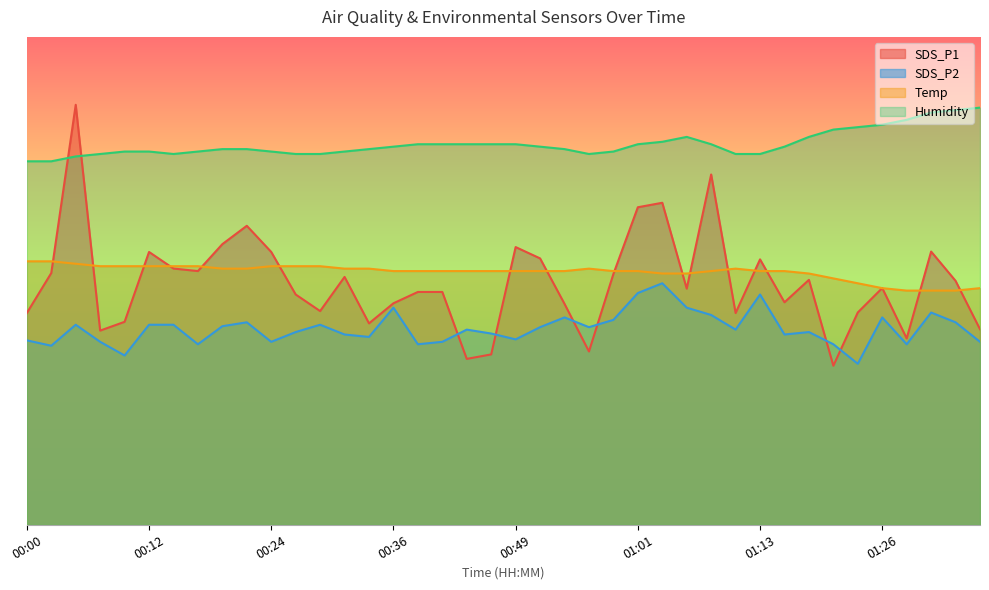

True or false: SDS_P2 and Humidity intersect in this chart.

False